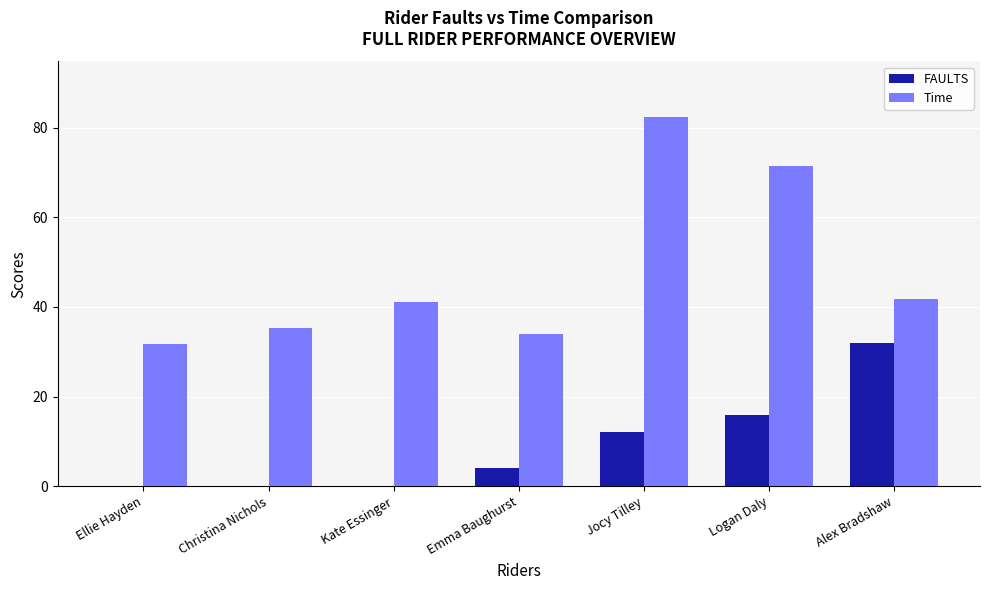

Between Emma Baughurst and Jocy Tilley, which series saw the biggest shift?

Time